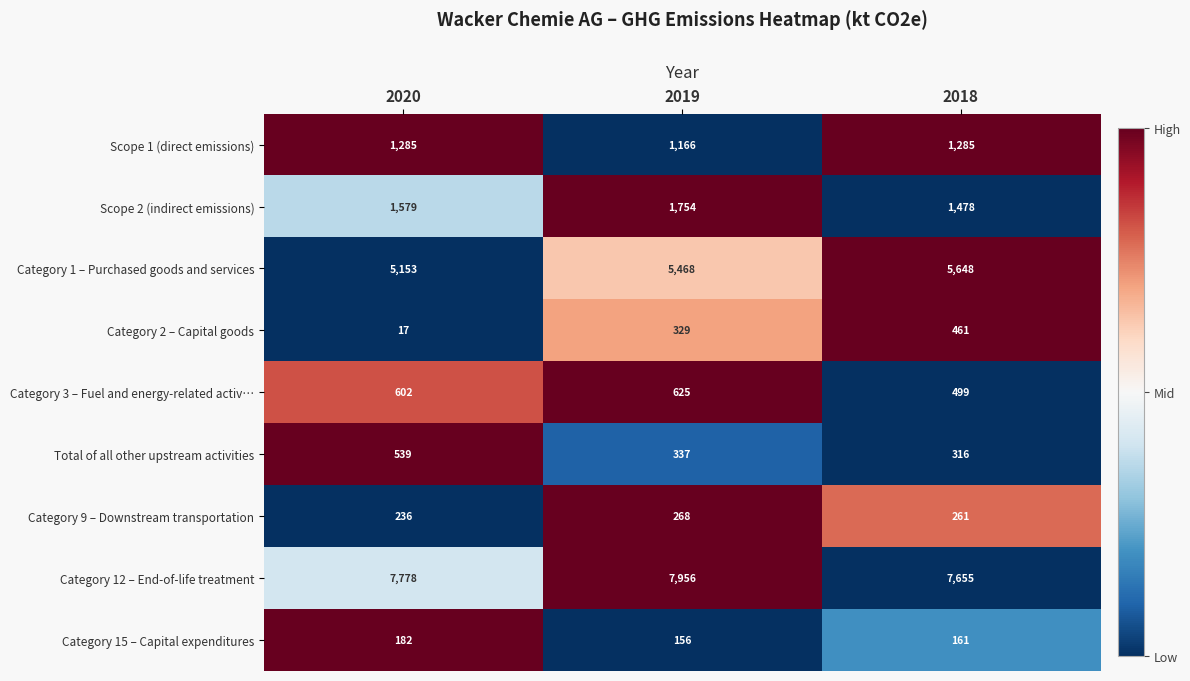

Read the Scope 2 (indirect emissions) value at 2019.

1754